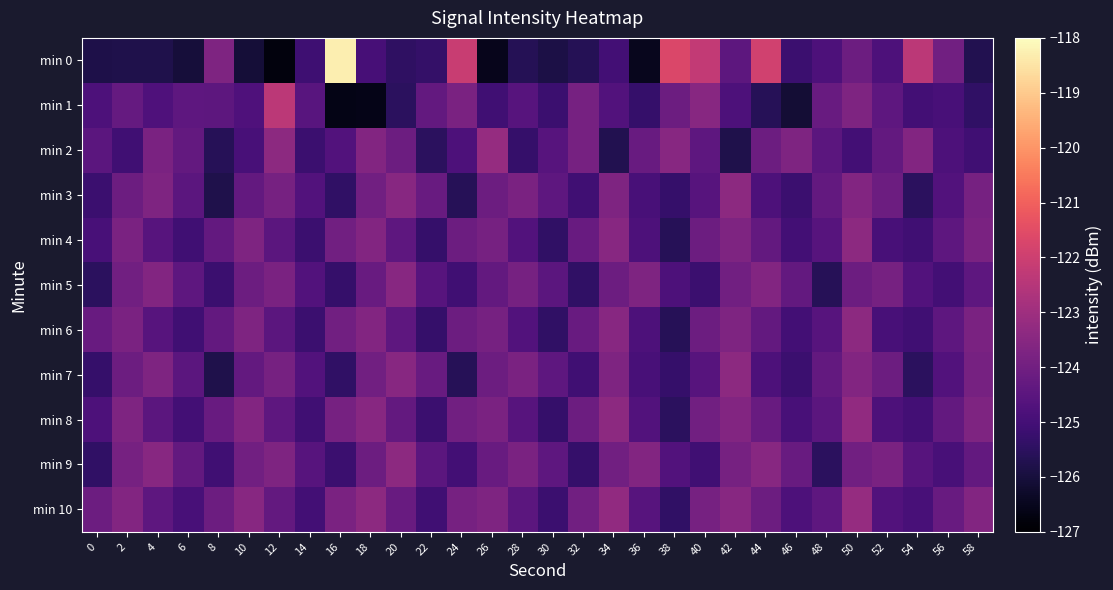

Reading left to right, transcribe all the data shown in this chart.

min 0: 0=-125.8	2=-125.8	4=-125.8	6=-126.0	8=-123.7	10=-126.1	12=-126.8	14=-125.1	16=-118.3	18=-124.9	20=-125.4	22=-125.3	24=-122.1	26=-126.5	28=-125.6	30=-125.9	32=-125.7	34=-125.0	36=-126.5	38=-121.7	40=-122.2	42=-124.4	44=-121.9	46=-125.2	48=-124.8	50=-124.1	52=-124.8	54=-122.4	56=-124.0	58=-125.7
min 1: 0=-124.8	2=-124.3	4=-124.8	6=-124.4	8=-124.4	10=-124.8	12=-122.4	14=-124.6	16=-126.6	18=-126.6	20=-125.5	22=-124.3	24=-123.8	26=-125.1	28=-124.6	30=-125.2	32=-123.9	34=-124.7	36=-125.3	38=-124.1	40=-123.5	42=-124.8	44=-125.6	46=-126.1	48=-124.2	50=-123.7	52=-124.4	54=-125.0	56=-124.9	58=-125.4
min 2: 0=-124.5	2=-125.1	4=-123.8	6=-124.3	8=-125.6	10=-124.9	12=-123.4	14=-125.2	16=-124.7	18=-123.6	20=-124.1	22=-125.5	24=-124.8	26=-123.2	28=-125.3	30=-124.6	32=-123.9	34=-125.7	36=-124.2	38=-123.5	40=-124.4	42=-125.8	44=-124.1	46=-123.7	48=-124.5	50=-125.0	52=-124.3	54=-123.6	56=-124.8	58=-125.1
min 3: 0=-125.2	2=-124.1	4=-123.7	6=-124.5	8=-125.8	10=-124.3	12=-123.9	14=-124.7	16=-125.4	18=-124.0	20=-123.5	22=-124.2	24=-125.6	26=-124.1	28=-123.8	30=-124.4	32=-125.1	34=-123.7	36=-124.9	38=-125.3	40=-124.6	42=-123.4	44=-124.8	46=-125.2	48=-124.3	50=-123.6	52=-124.1	54=-125.5	56=-124.7	58=-123.9
min 4: 0=-124.9	2=-123.8	4=-124.6	6=-125.1	8=-124.3	10=-123.7	12=-124.5	14=-125.2	16=-124.0	18=-123.6	20=-124.4	22=-125.3	24=-124.1	26=-123.9	28=-124.7	30=-125.4	32=-124.2	34=-123.5	36=-124.8	38=-125.6	40=-124.1	42=-123.7	44=-124.3	46=-125.0	48=-124.6	50=-123.4	52=-124.9	54=-125.1	56=-124.4	58=-123.8
min 5: 0=-125.5	2=-124.0	4=-123.6	6=-124.4	8=-125.2	10=-124.1	12=-123.8	14=-124.7	16=-125.3	18=-124.2	20=-123.5	22=-124.6	24=-125.1	26=-124.3	28=-123.9	30=-124.5	32=-125.4	34=-124.1	36=-123.7	38=-124.8	40=-125.2	42=-124.0	44=-123.6	46=-124.3	48=-125.6	50=-124.1	52=-123.9	54=-124.7	56=-125.0	58=-124.4
min 6: 0=-124.2	2=-123.8	4=-124.6	6=-125.1	8=-124.3	10=-123.7	12=-124.5	14=-125.2	16=-124.0	18=-123.6	20=-124.4	22=-125.3	24=-124.1	26=-123.9	28=-124.7	30=-125.4	32=-124.2	34=-123.5	36=-124.8	38=-125.6	40=-124.1	42=-123.7	44=-124.3	46=-125.0	48=-124.6	50=-123.4	52=-124.9	54=-125.1	56=-124.4	58=-123.8
min 7: 0=-125.3	2=-124.1	4=-123.7	6=-124.5	8=-125.8	10=-124.3	12=-123.9	14=-124.7	16=-125.4	18=-124.0	20=-123.5	22=-124.2	24=-125.6	26=-124.1	28=-123.8	30=-124.4	32=-125.1	34=-123.7	36=-124.9	38=-125.3	40=-124.6	42=-123.4	44=-124.8	46=-125.2	48=-124.3	50=-123.6	52=-124.1	54=-125.5	56=-124.7	58=-123.9
min 8: 0=-124.8	2=-123.7	4=-124.5	6=-125.0	8=-124.2	10=-123.6	12=-124.4	14=-125.1	16=-123.9	18=-123.5	20=-124.3	22=-125.2	24=-124.0	26=-123.8	28=-124.6	30=-125.3	32=-124.1	34=-123.4	36=-124.7	38=-125.5	40=-124.0	42=-123.6	44=-124.2	46=-124.9	48=-124.5	50=-123.3	52=-124.8	54=-125.0	56=-124.3	58=-123.7
min 9: 0=-125.4	2=-123.9	4=-123.5	6=-124.3	8=-125.1	10=-124.0	12=-123.7	14=-124.6	16=-125.2	18=-124.1	20=-123.4	22=-124.5	24=-125.0	26=-124.2	28=-123.8	30=-124.4	32=-125.3	34=-124.0	36=-123.6	38=-124.7	40=-125.1	42=-123.9	44=-123.5	46=-124.2	48=-125.5	50=-124.0	52=-123.8	54=-124.6	56=-124.9	58=-124.3
min 10: 0=-124.1	2=-123.6	4=-124.4	6=-124.9	8=-124.1	10=-123.5	12=-124.3	14=-125.0	16=-123.8	18=-123.4	20=-124.2	22=-125.1	24=-123.9	26=-123.7	28=-124.5	30=-125.2	32=-124.0	34=-123.3	36=-124.6	38=-125.4	40=-123.9	42=-123.5	44=-124.1	46=-124.8	48=-124.4	50=-123.2	52=-124.7	54=-124.9	56=-124.2	58=-123.6